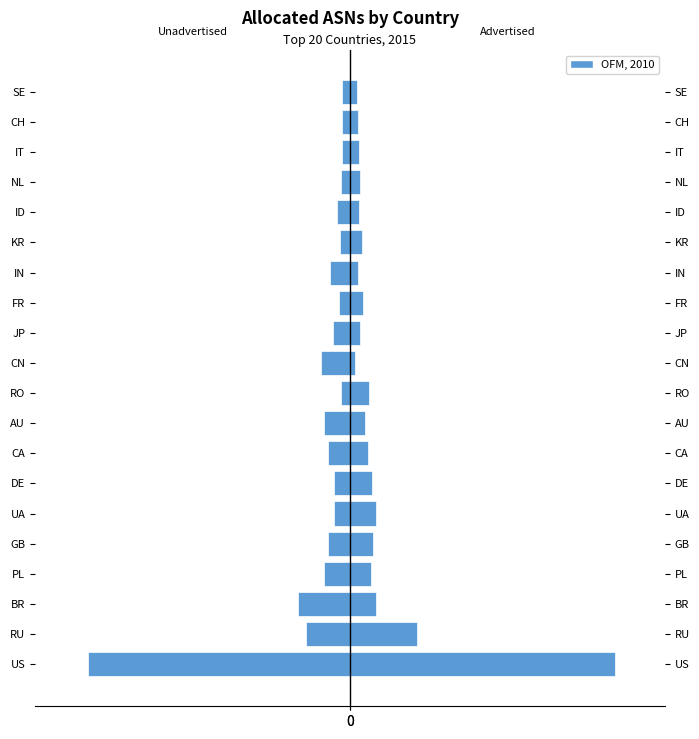

Reading left to right, list all the values displayed in this chart.

Unadvertised ASNs: 0=-8315	1=-1396	2=-1638	3=-821	4=-684	5=-495	6=-515	7=-702	8=-828	9=-299	10=-929	11=-538	12=-359	13=-627	14=-328	15=-421	16=-269	17=-263	18=-251	19=-252
OFM, 2010: 0=15138	1=3855	2=1461	3=1193	4=1303	5=1463	6=1264	7=1027	8=880	9=1069	10=276	11=566	12=723	13=444	14=691	15=513	16=553	17=537	18=449	19=388